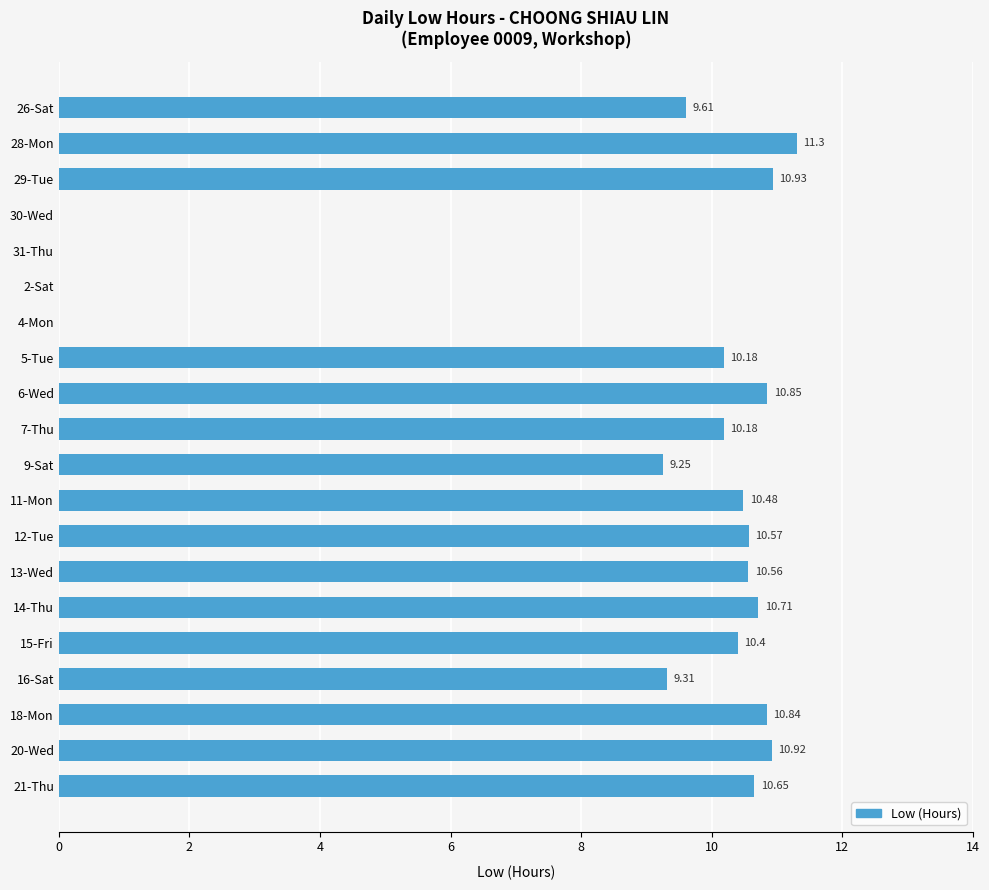

What is the change in value from 16-Sat to 20-Wed?

+1.6